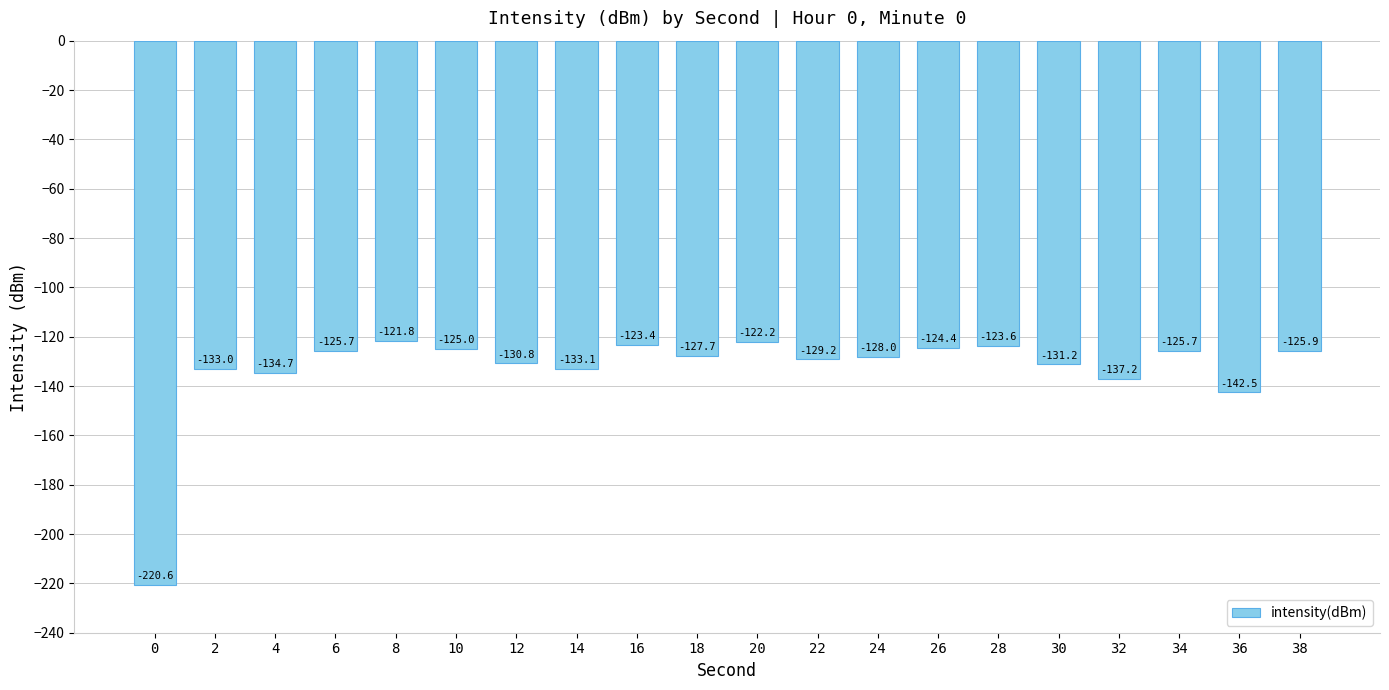

What is the change in value from 2 to 28?

+9.4